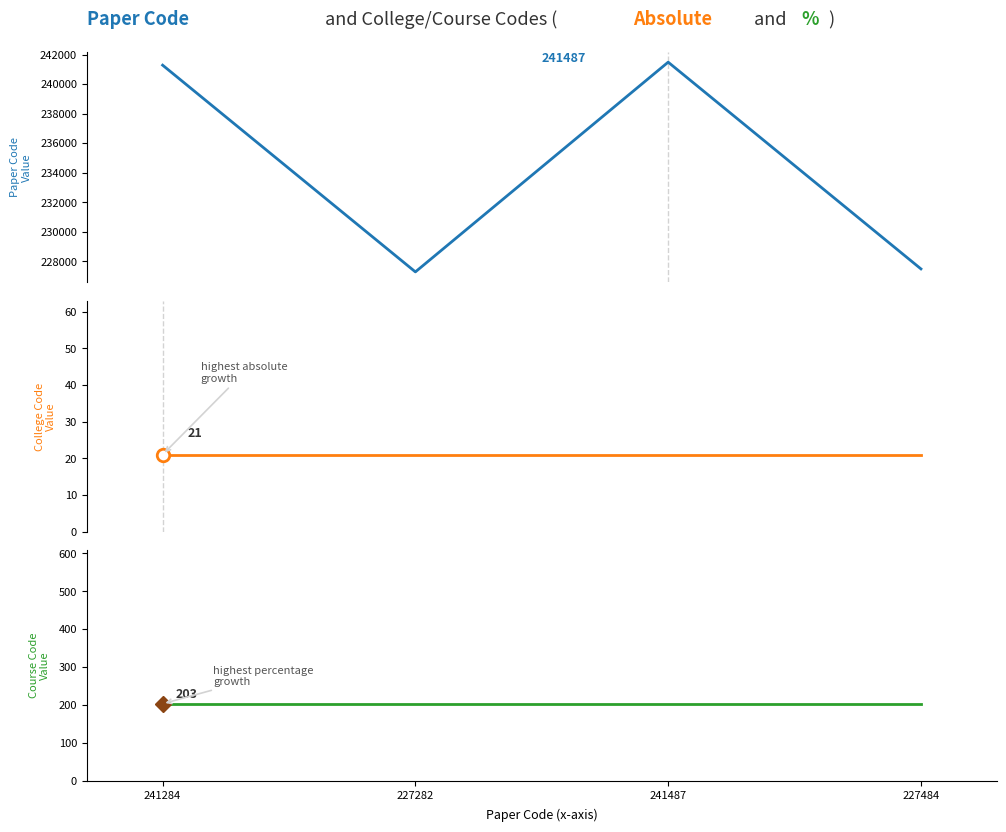

What is the label of the 4th point from the right?

241284